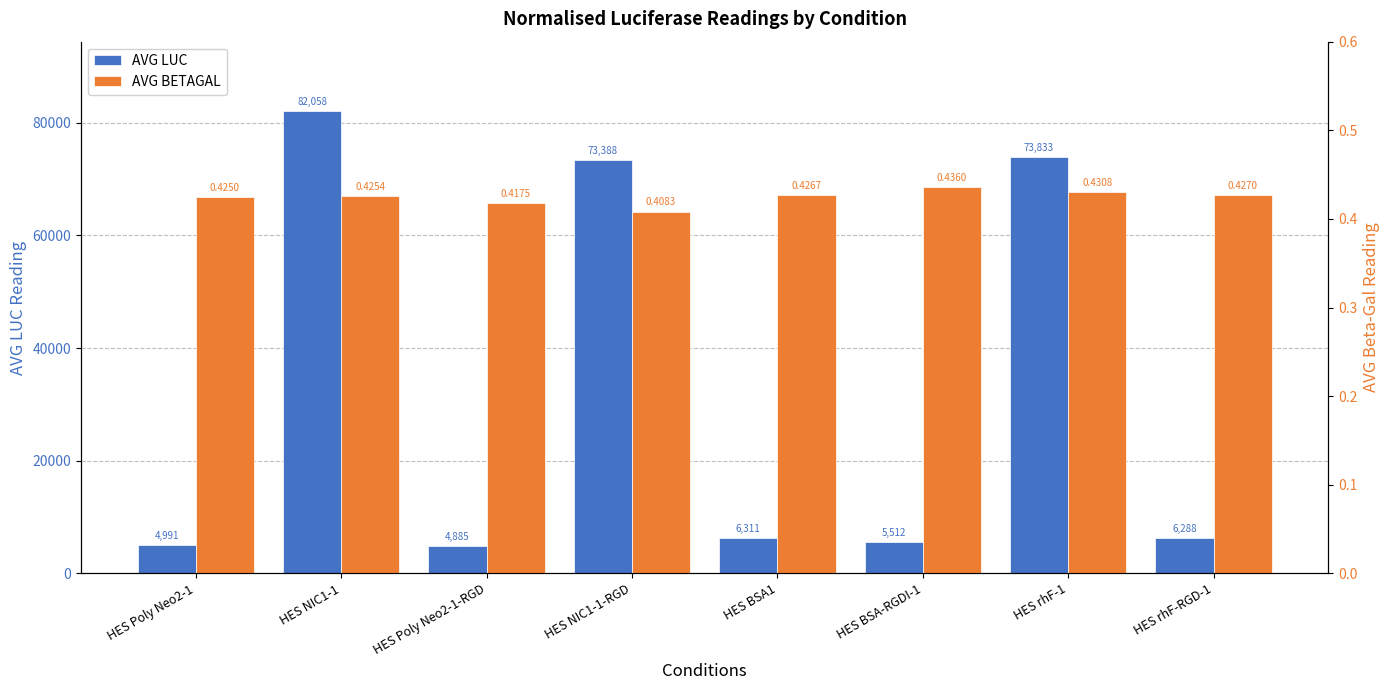

Rank the series at HES BSA1 from highest to lowest value.

AVG LUC, AVG BETAGAL